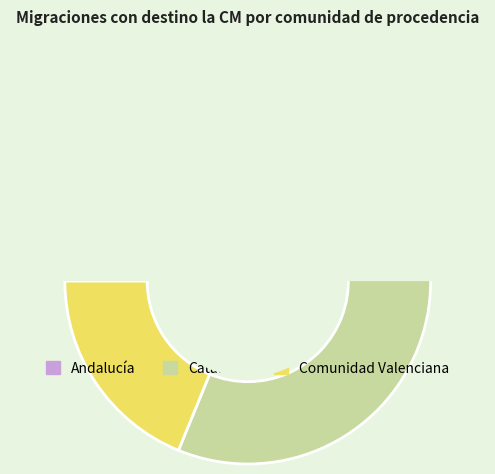

Count the number of slices in the pie.

3